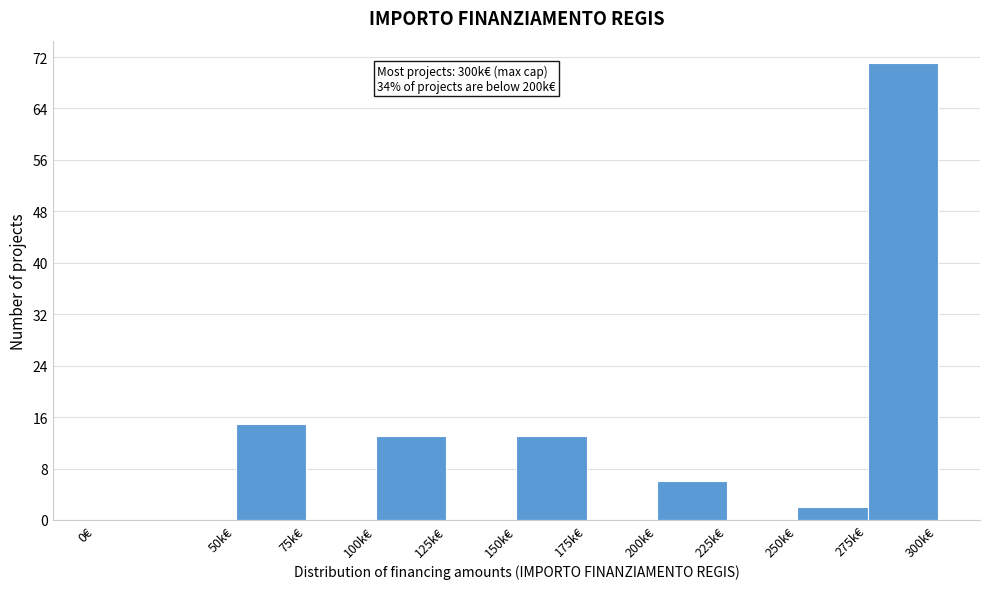

Reading left to right, extract all data points from this chart.

0€=0	50k€=15	75k€=0	100k€=13	125k€=0	150k€=13	175k€=0	200k€=6	225k€=0	250k€=2	275k€=71